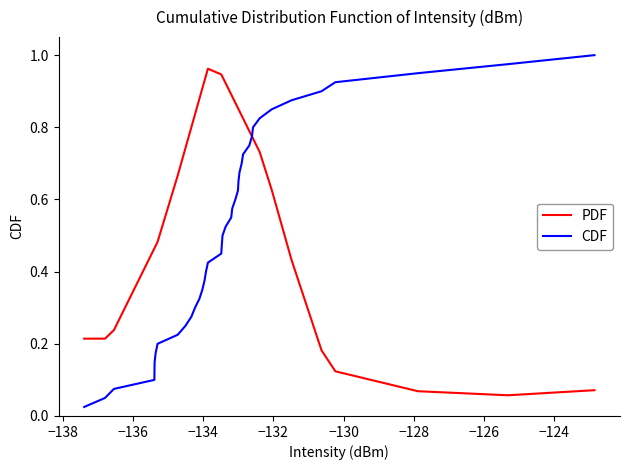

Which series has the largest total across all categories?

PDF